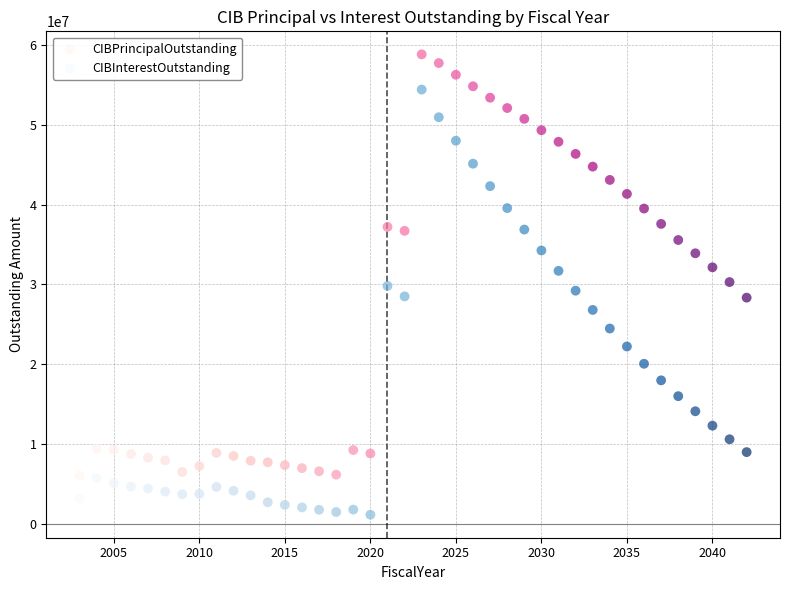

What are all the series names shown in the legend?

CIBPrincipalOutstanding, CIBInterestOutstanding